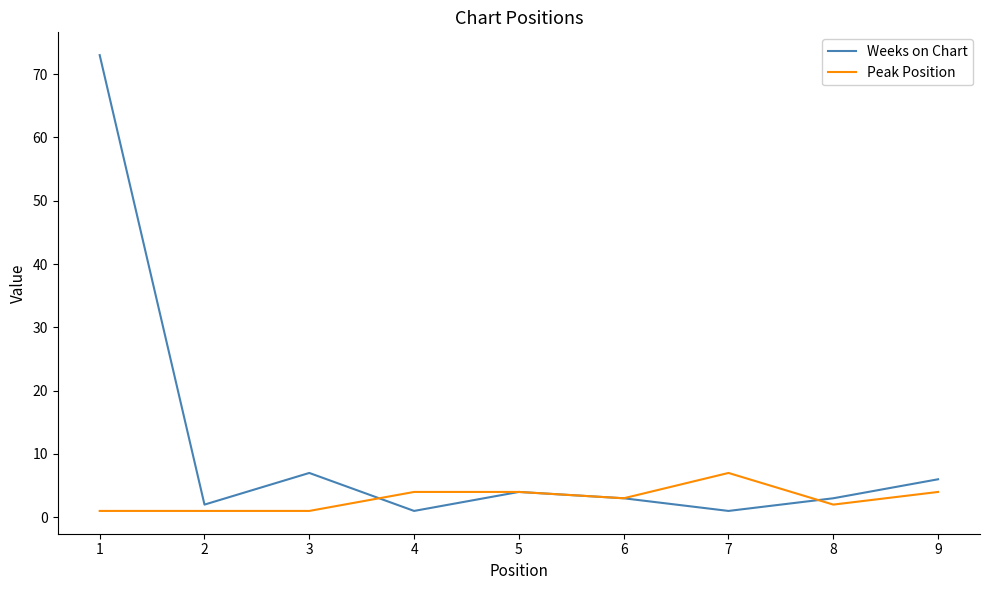

Reading left to right, transcribe all the data shown in this chart.

Weeks on Chart: 1=73	2=2	3=7	4=1	5=4	6=3	7=1	8=3	9=6
Peak Position: 1=1	2=1	3=1	4=4	5=4	6=3	7=7	8=2	9=4